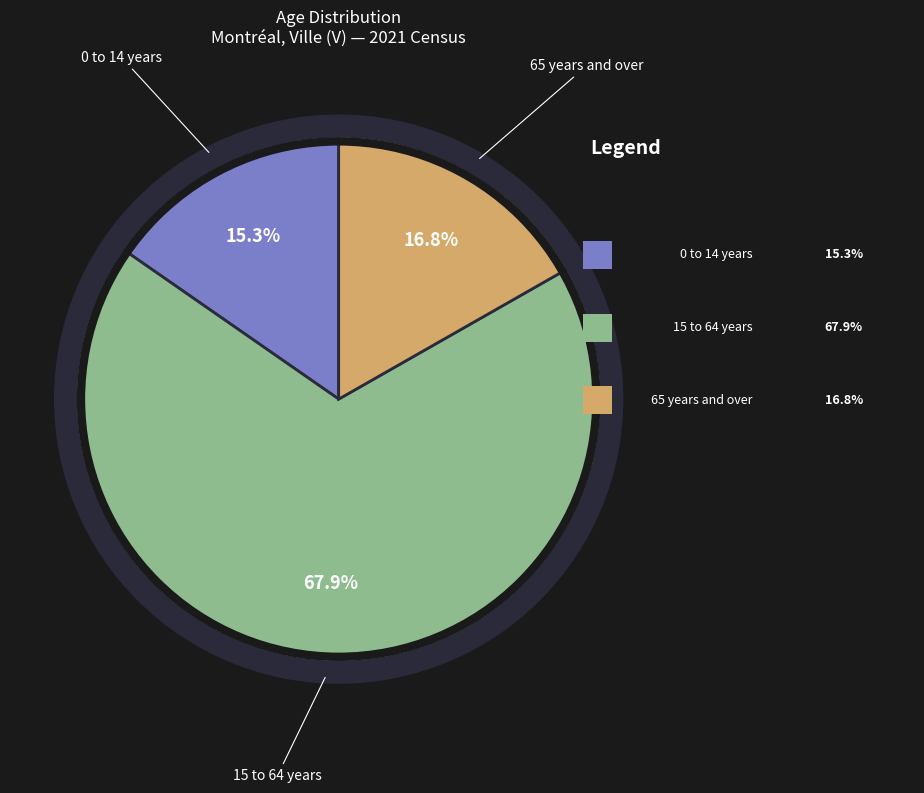

What is the majority slice?

15 to 64 years